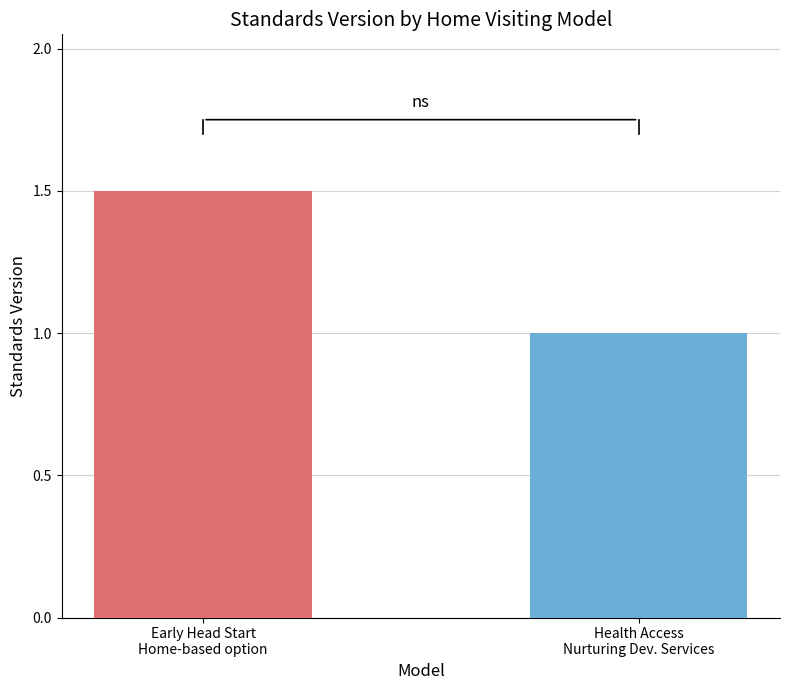

What is the smallest value displayed?

1.0